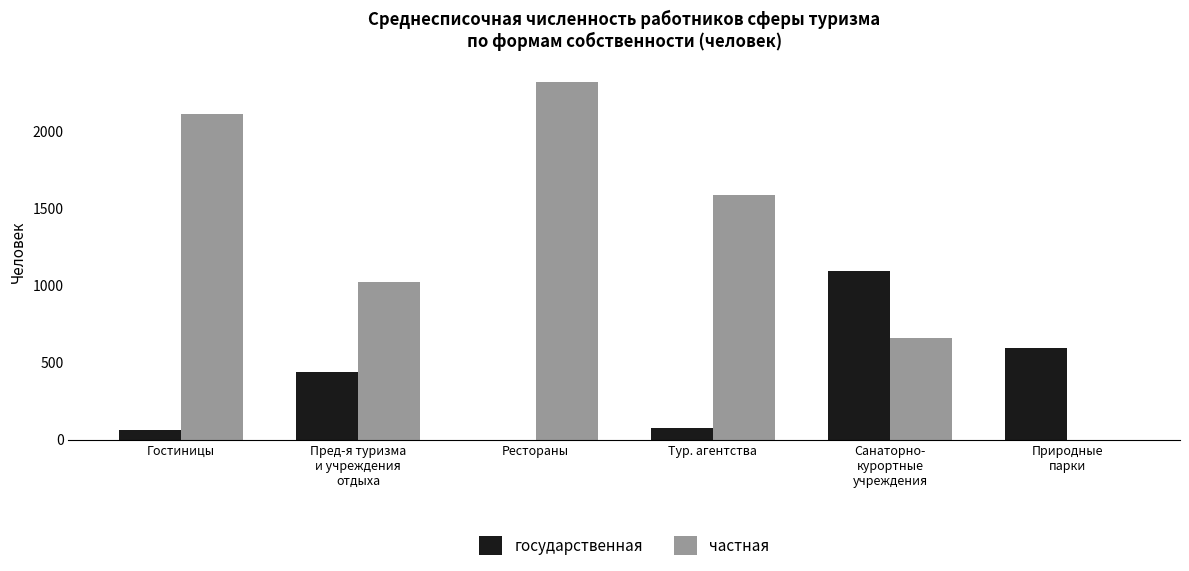

What is the approximate value of частная at Гостиницы, to the nearest 10?

2110